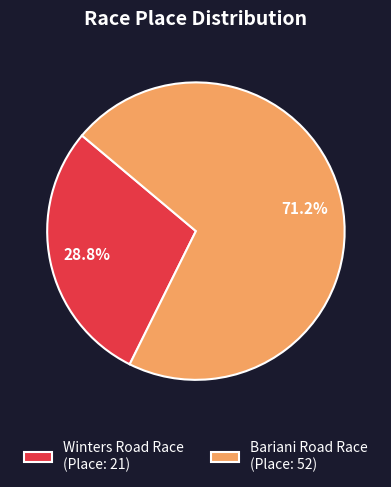

What percentage is NOT represented by Bariani Road Race?

28.8%